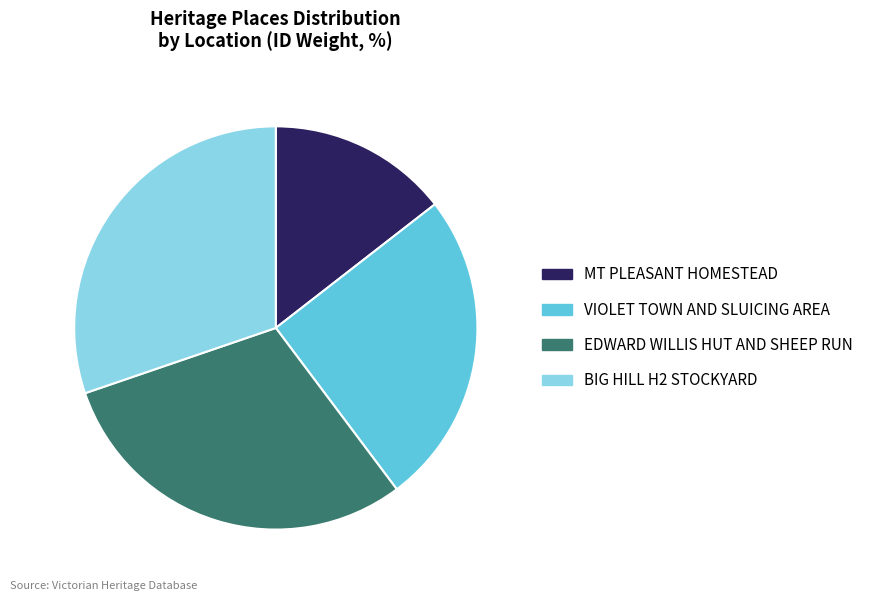

True or false: EDWARD WILLIS HUT AND SHEEP RUN accounts for 30% of the total.

True